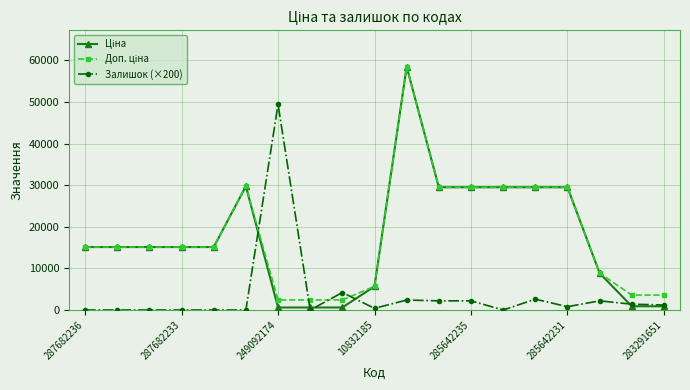

True or false: Залишок (×200) has more than 0 points higher than both neighbors.

True